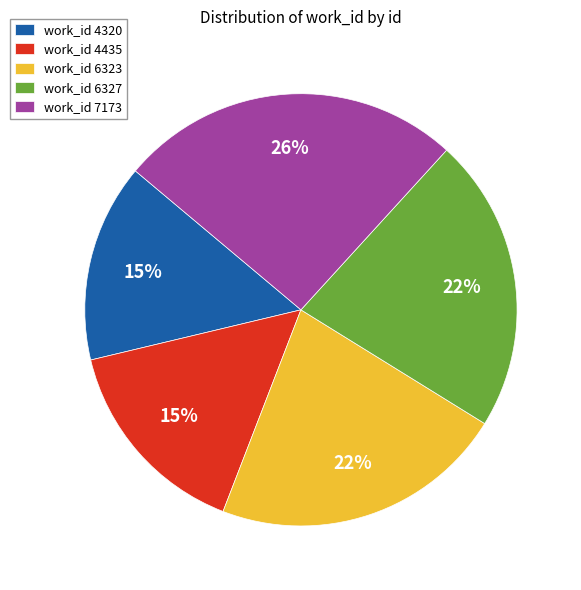

To the nearest percent, what portion does work_id 6323 represent?

22%